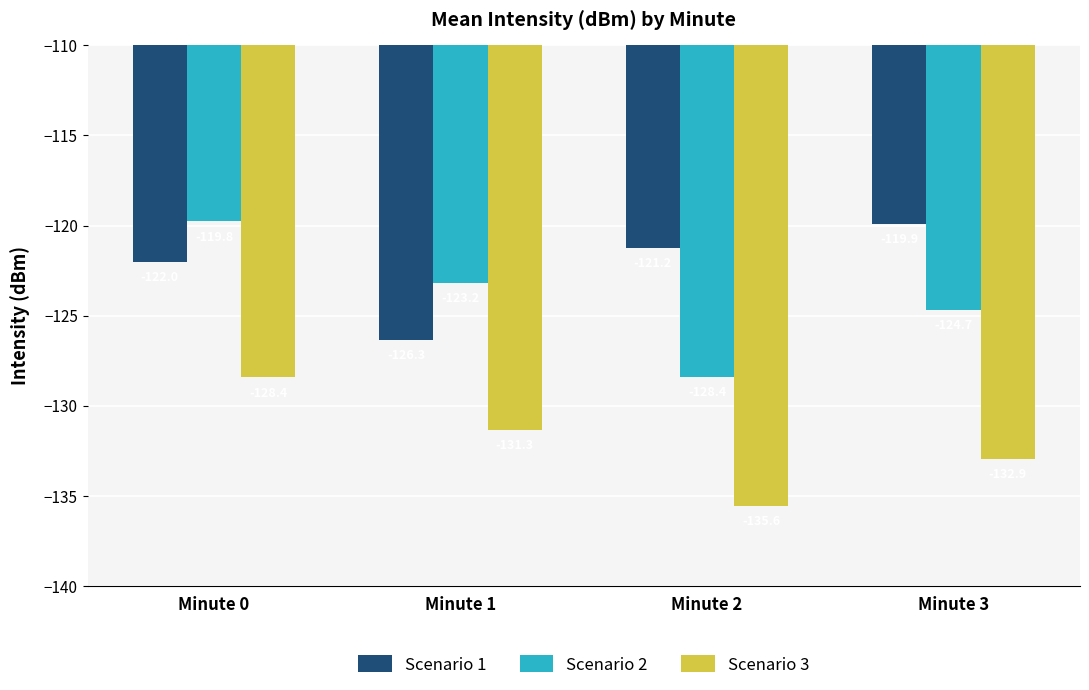

Rank the categories by Scenario 1 value from highest to lowest.

Minute 3, Minute 2, Minute 0, Minute 1